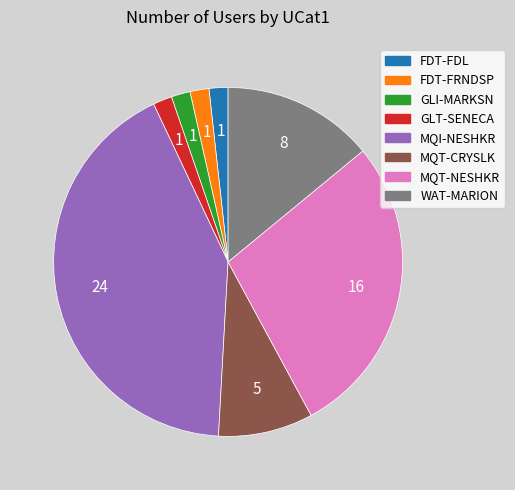

What is the ratio of the value at FDT-FRNDSP to the value at GLT-SENECA?

1.0